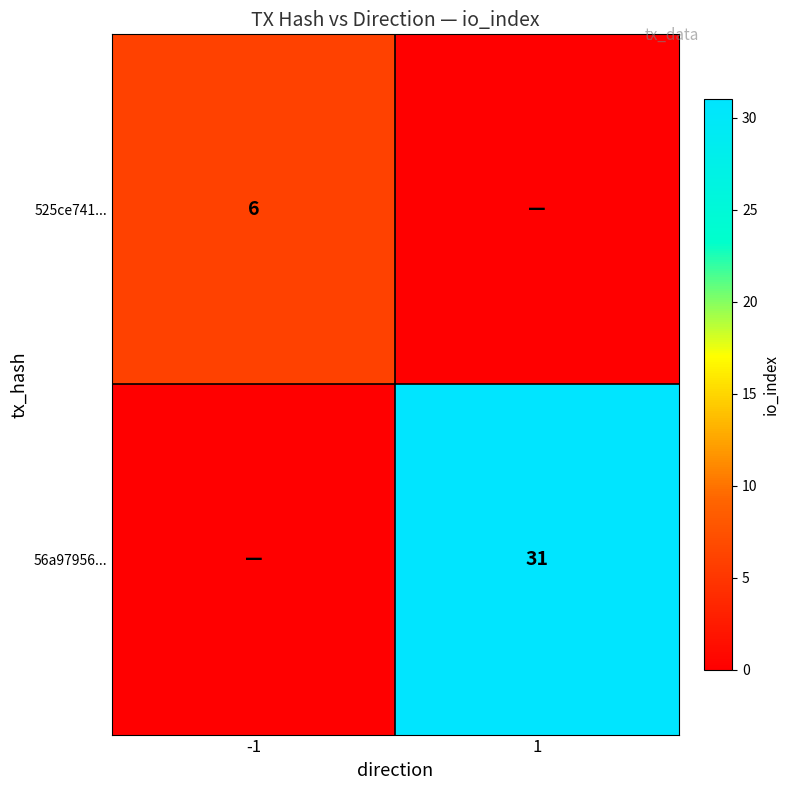

True or false: 56a97956... has a value of 31 at 1.

True